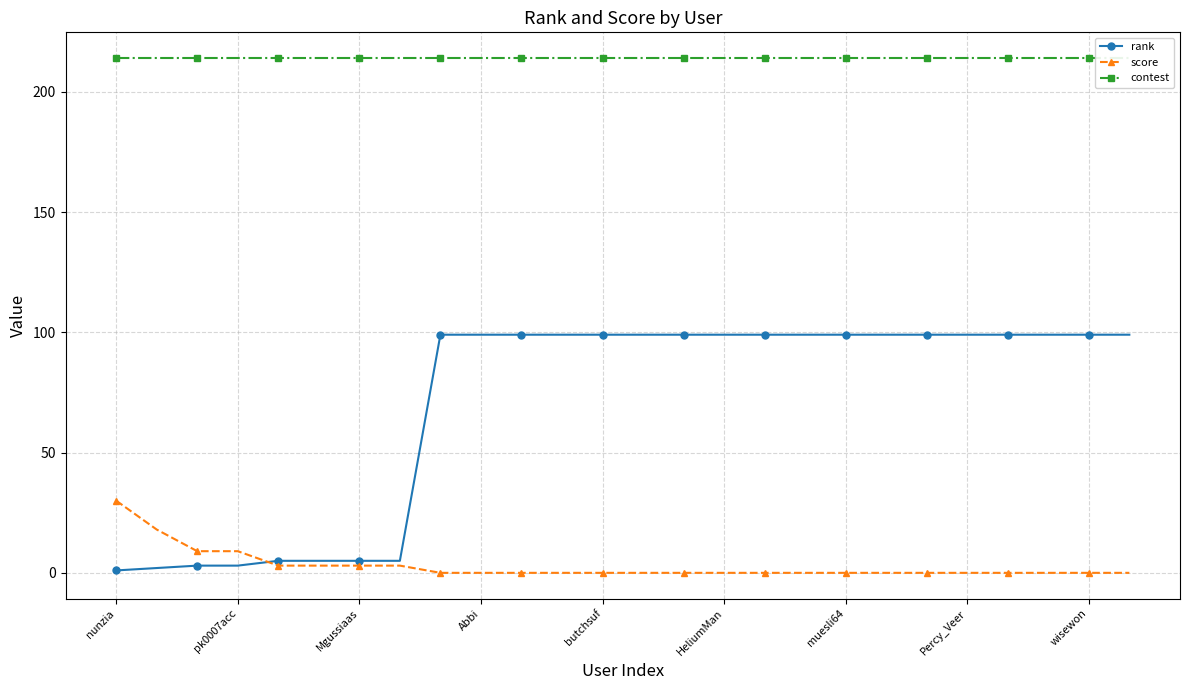

Which series has the largest total across all categories?

contest